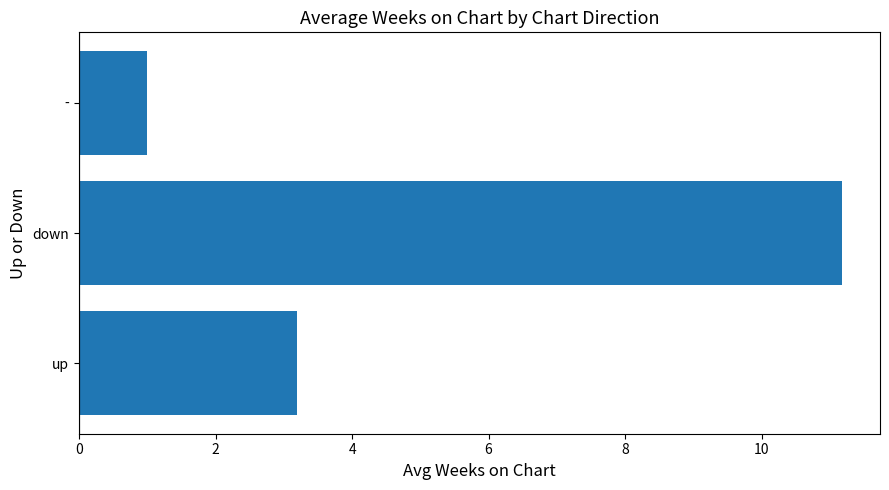

Reading bottom to top, extract all data points from this chart.

up=3.2	down=11.2	-=1.0